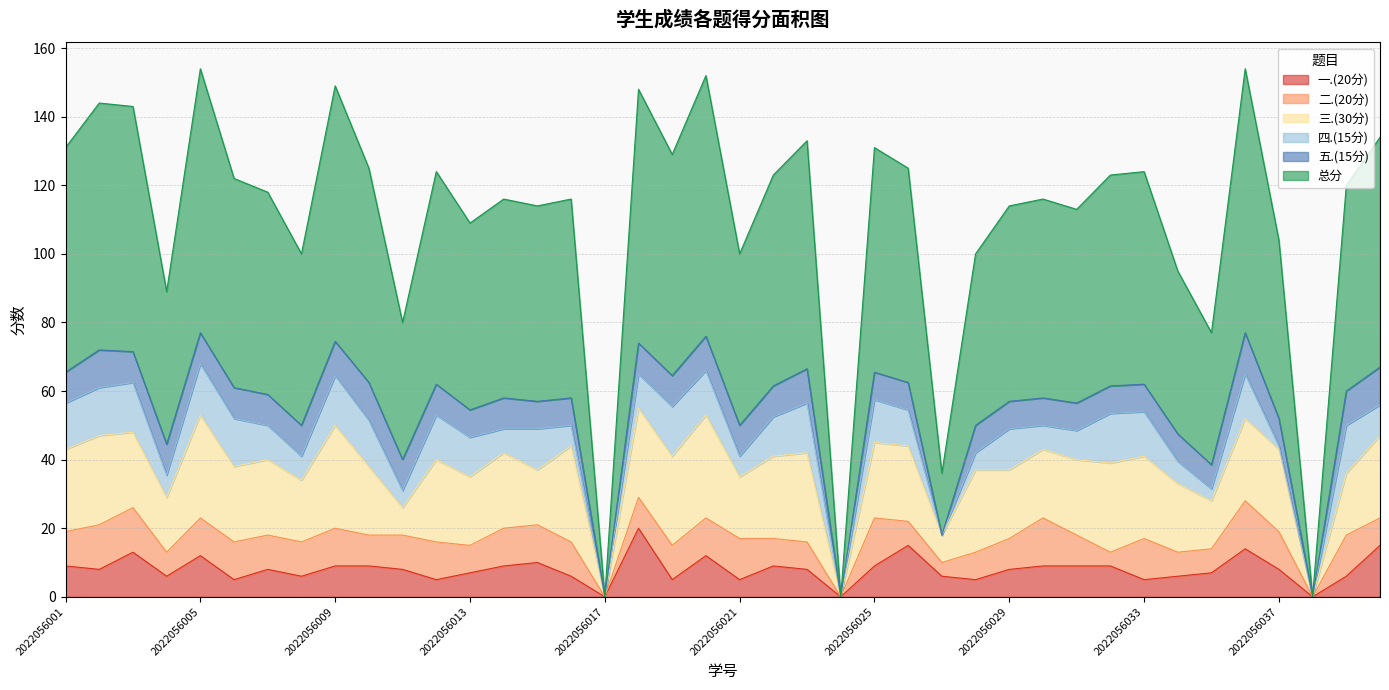

How many values in the 四.(15分) series are below 11?

20